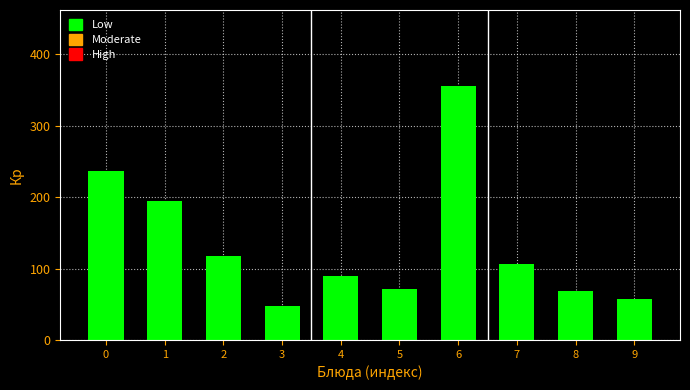

Reading left to right, list all the values displayed in this chart.

0=236	1=195	2=118	3=47	4=89	5=72	6=355	7=107	8=68	9=57